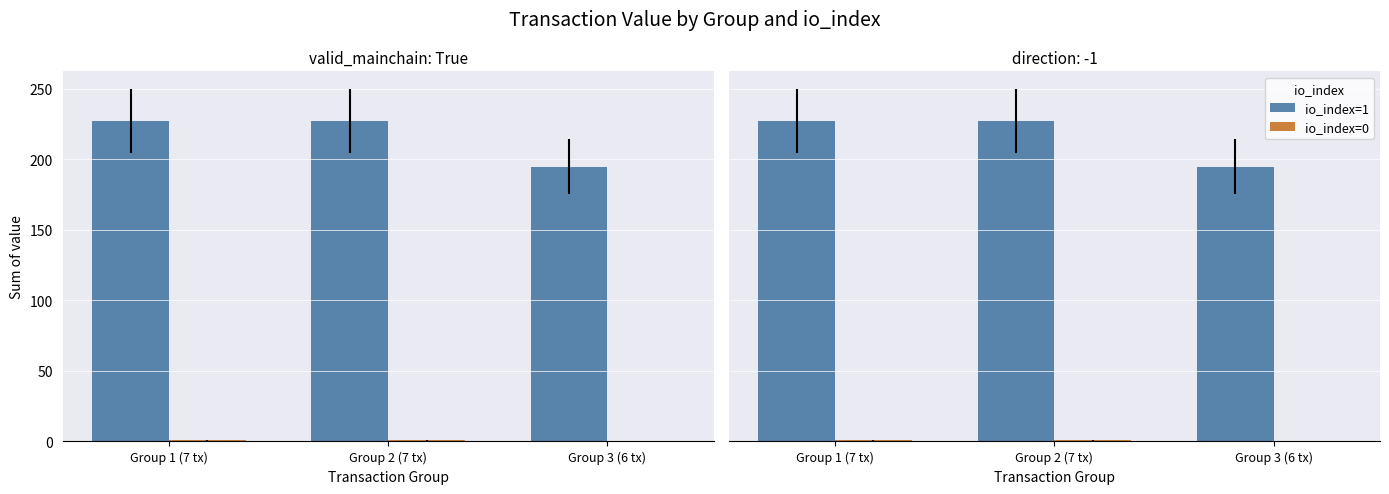

At which category is the sum across all series the highest?

Group 1 (7 tx)